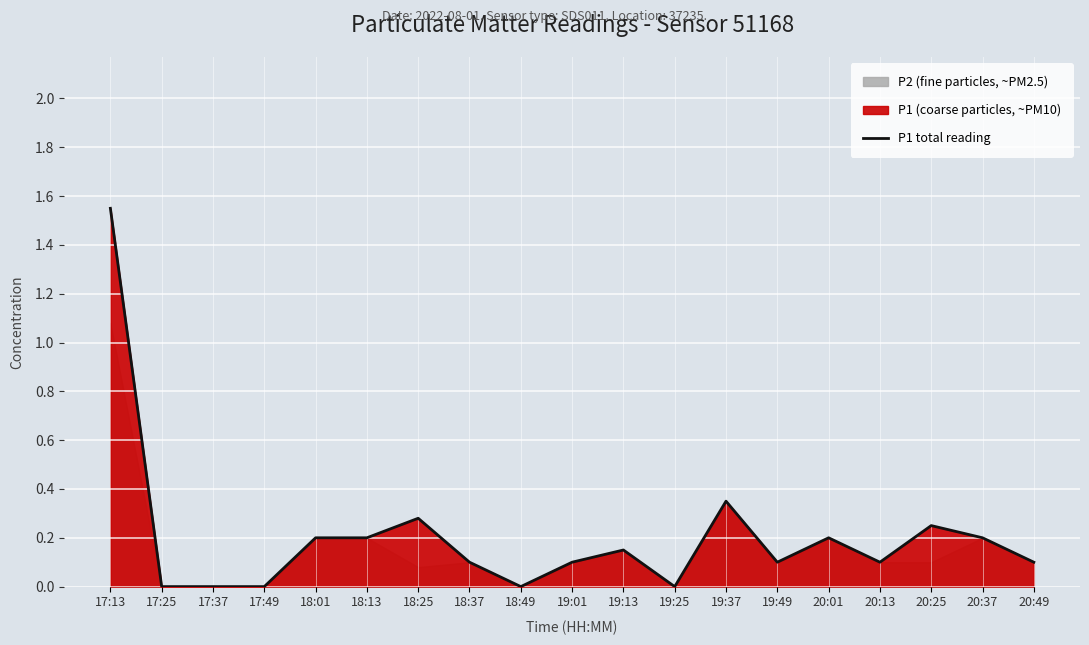

How many lines are shown in the chart?

1